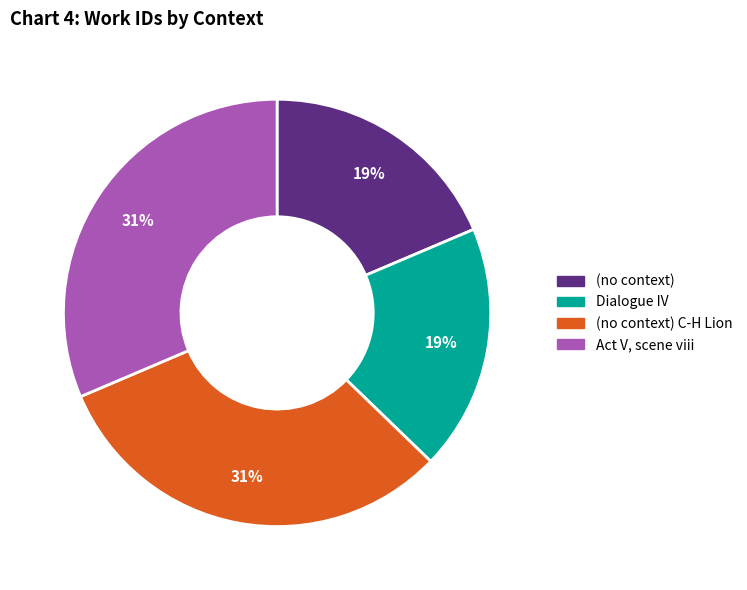

To the nearest percent, what is the average slice percentage?

25%